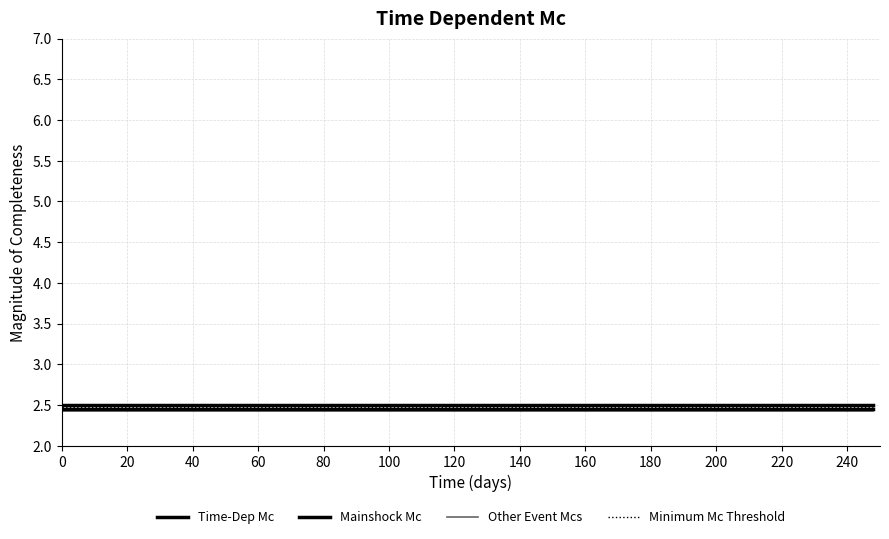

What is the average value of the Time-Dep Mc series?

2.5